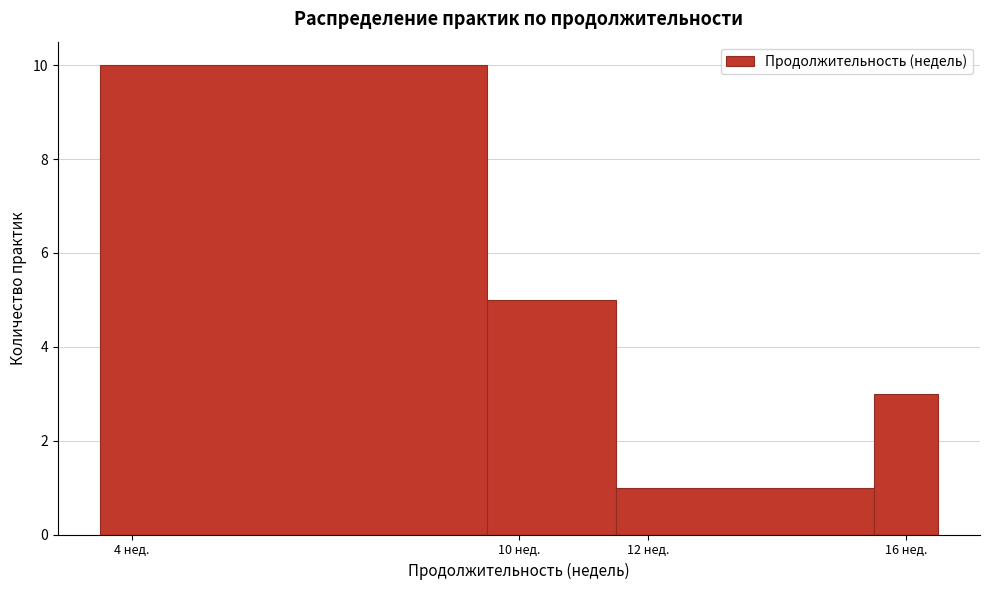

Reading left to right, list every bar in this chart as the range it spans on the x-axis followed by its height. Neither the bar edges nor the heights are printed on the chart, so give them approximately, as read against the axes.

3.5 to 9.5: 10
9.5 to 11.5: 5
11.5 to 15.5: 1
15.5 to 16.5: 3